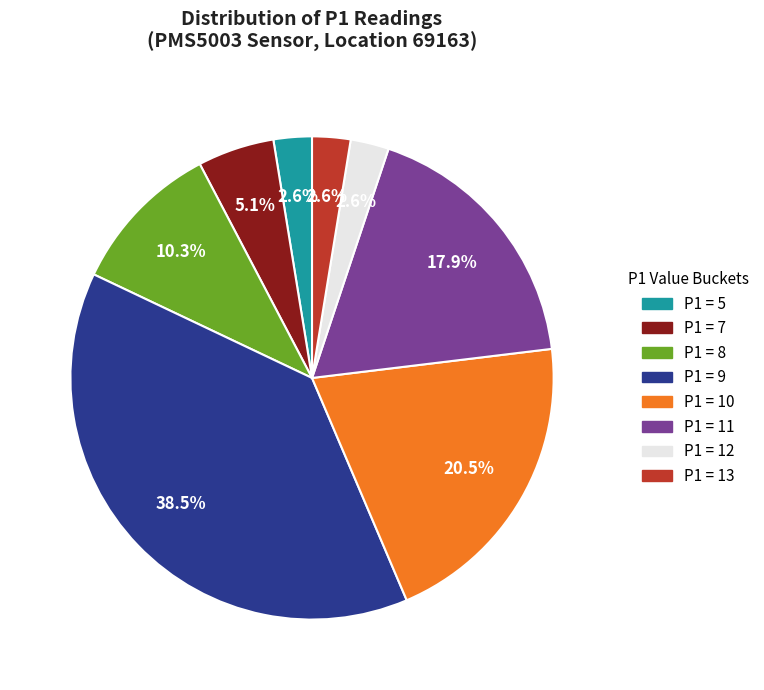

Does any single category account for the majority?

No